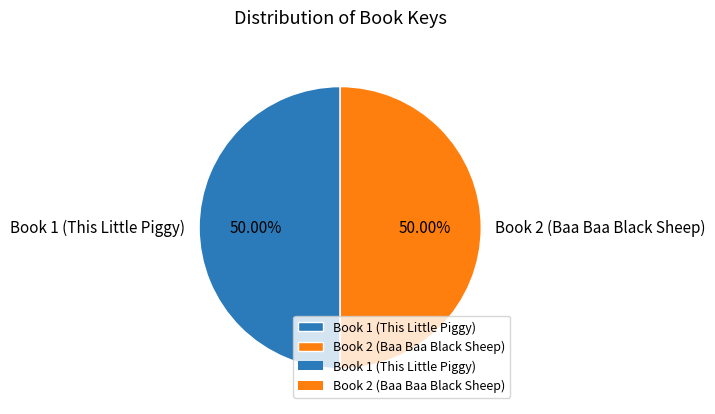

Is the sum of Book 1 (This Little Piggy) and Book 2 (Baa Baa Black Sheep) greater than half?

Yes